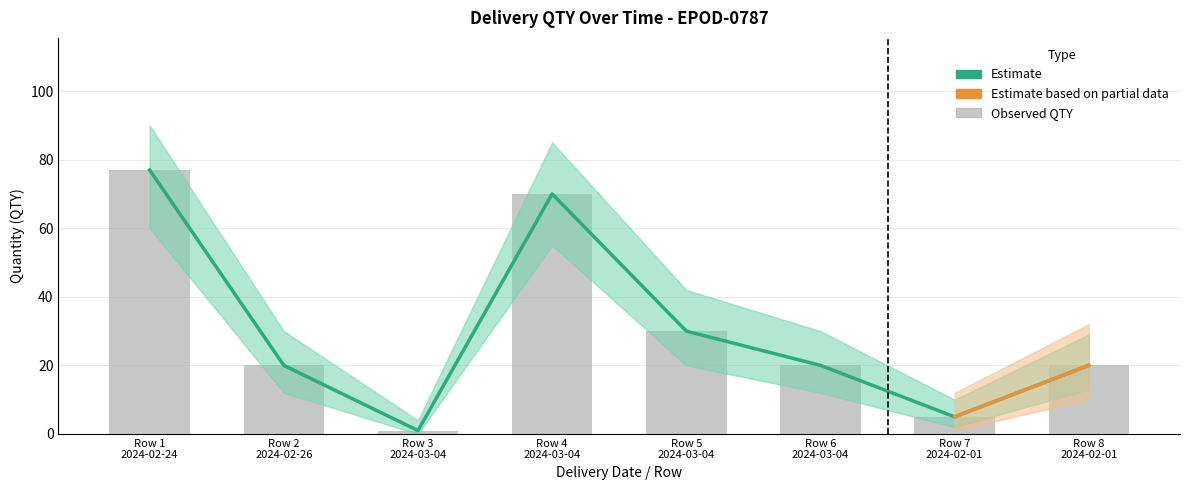

What is the change in value from Row 5 2024-03-04 to Row 8 2024-02-01?

-10